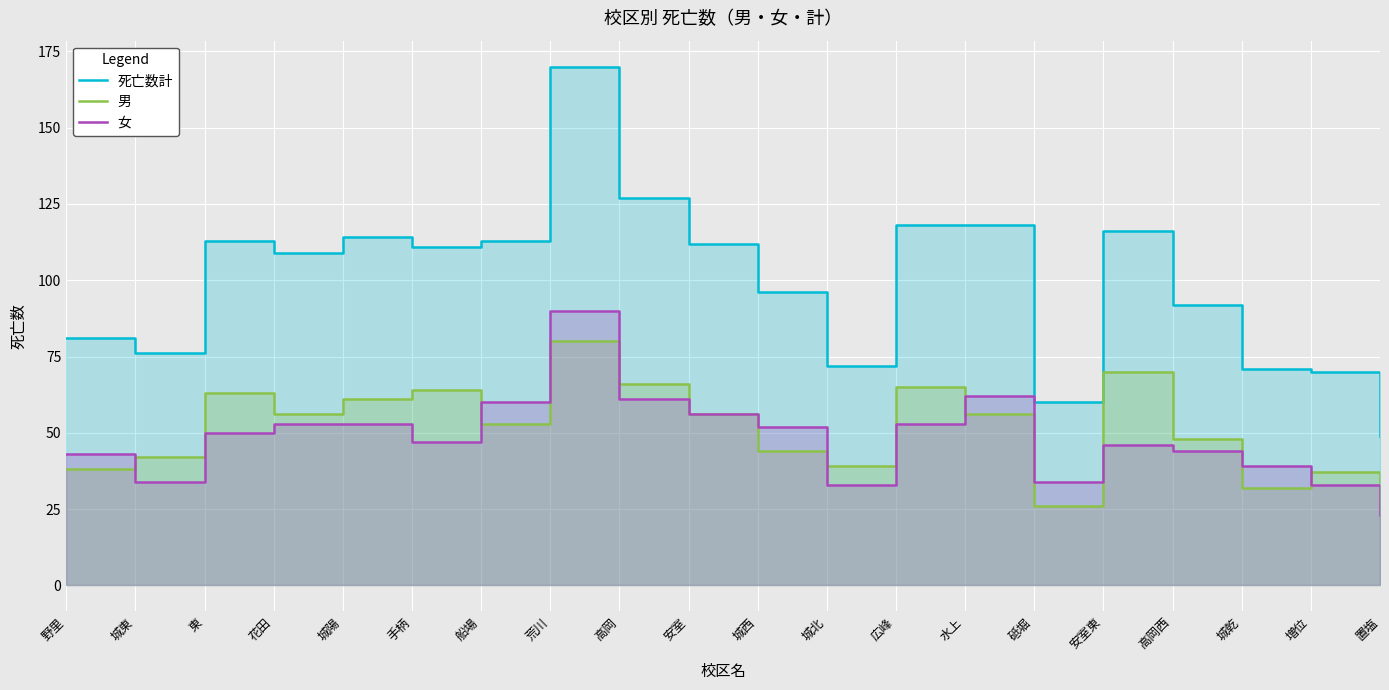

Is it true that 死亡数計 equals 118 at 水上?

True